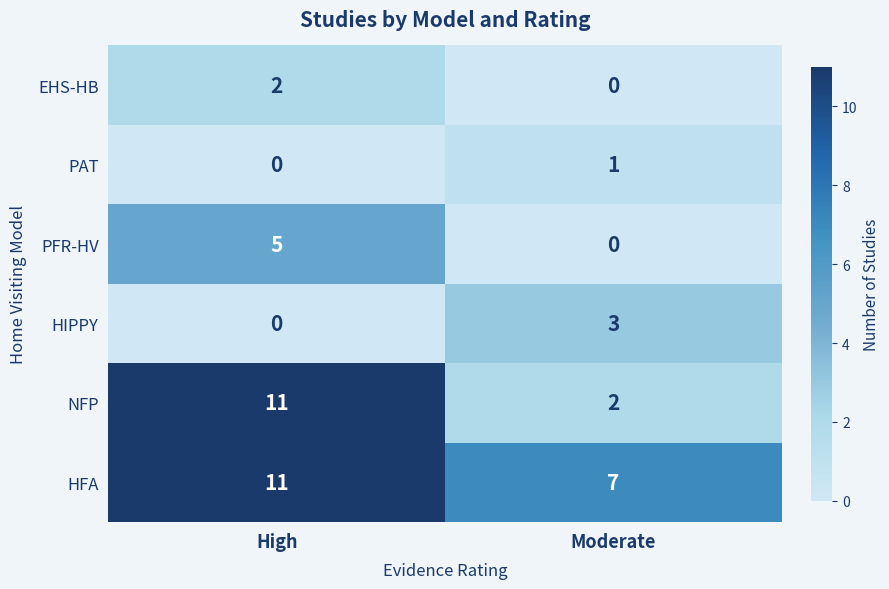

What is the difference between the NFP values at High and Moderate?

9